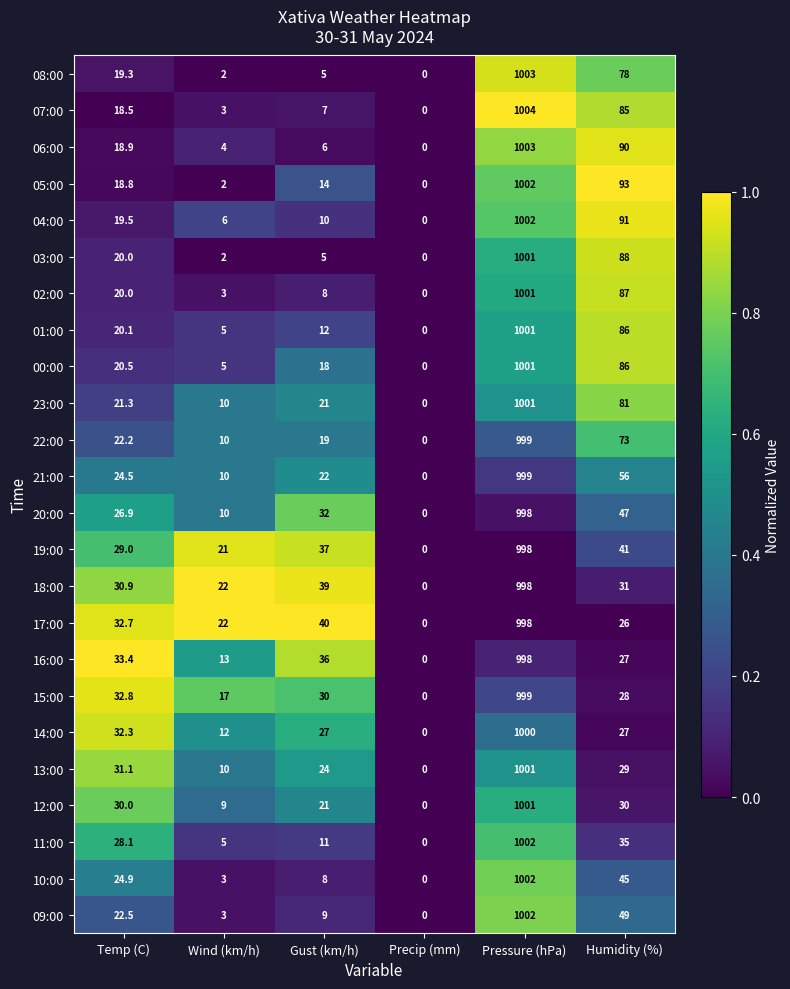

At which category is the sum across all series the highest?

Pressure (hPa)